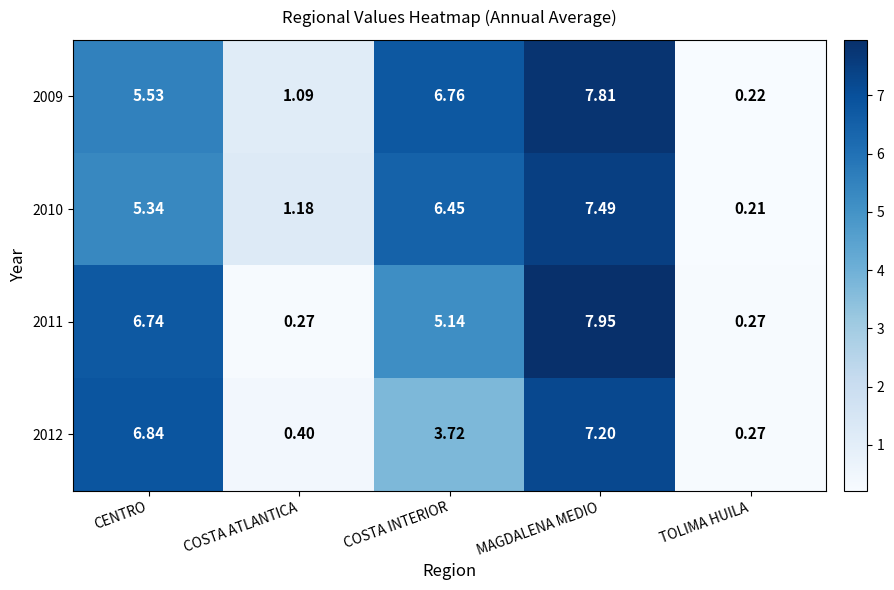

At which label is 2009 closest to 4?

CENTRO